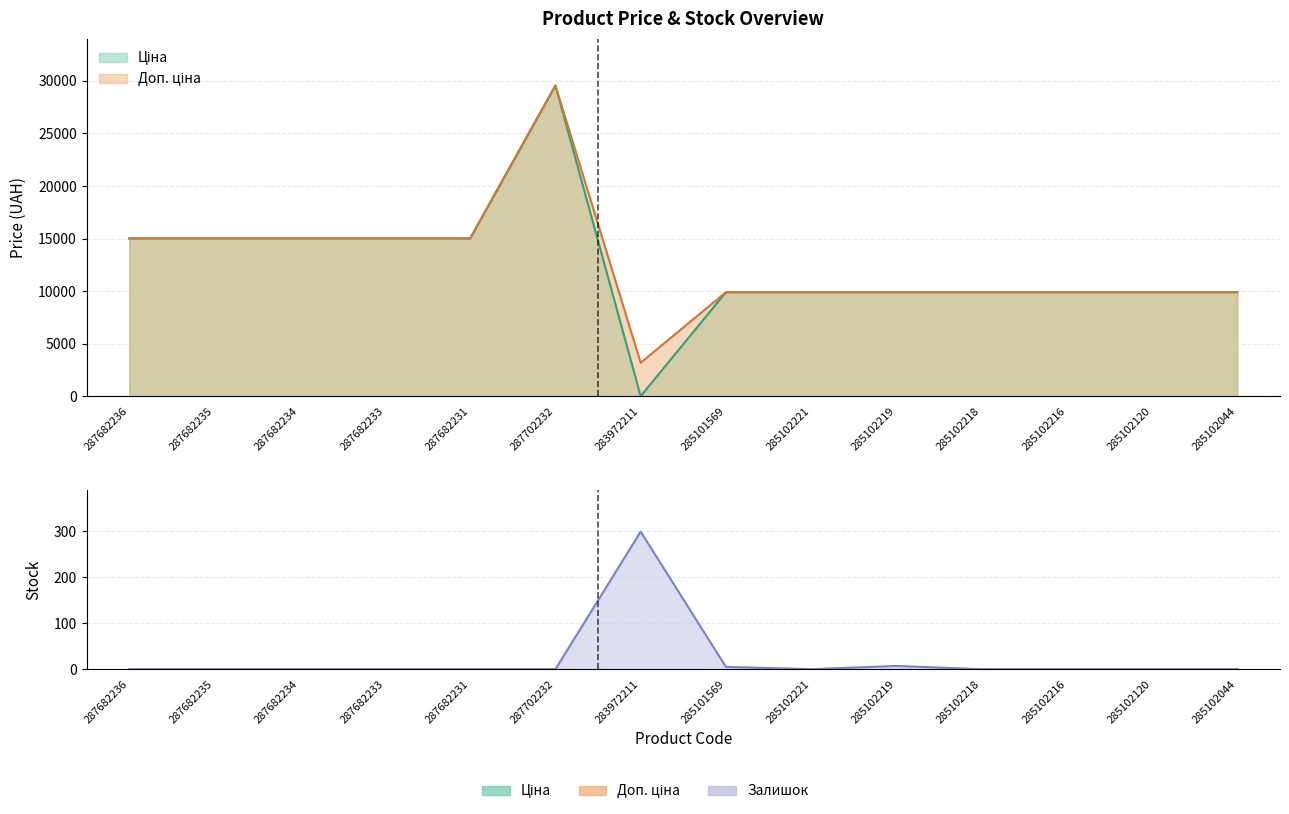

What position from the left is 283972211?

7